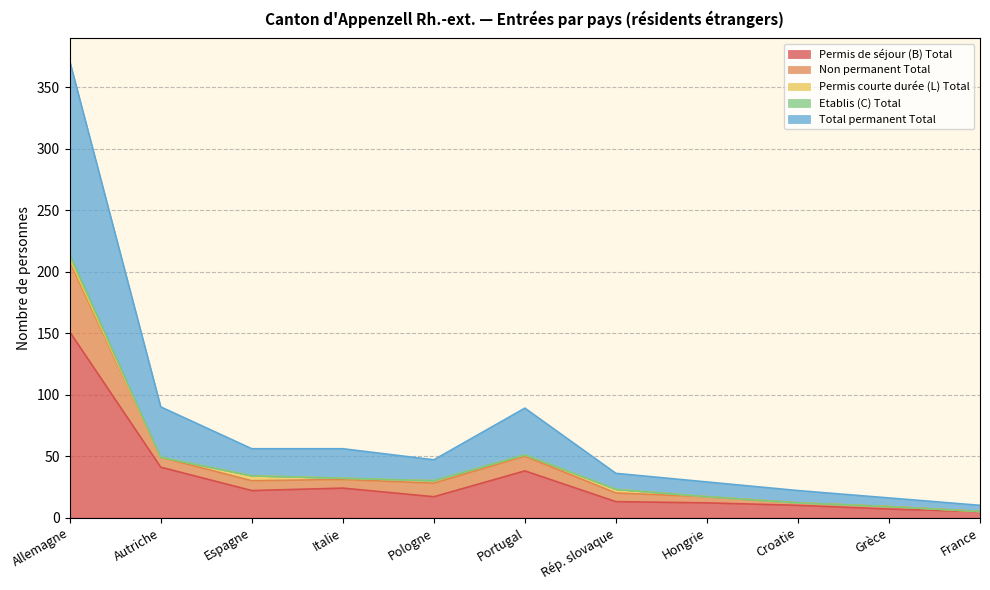

True or false: Permis de séjour (B) Total has a value of 87 at Allemagne.

False